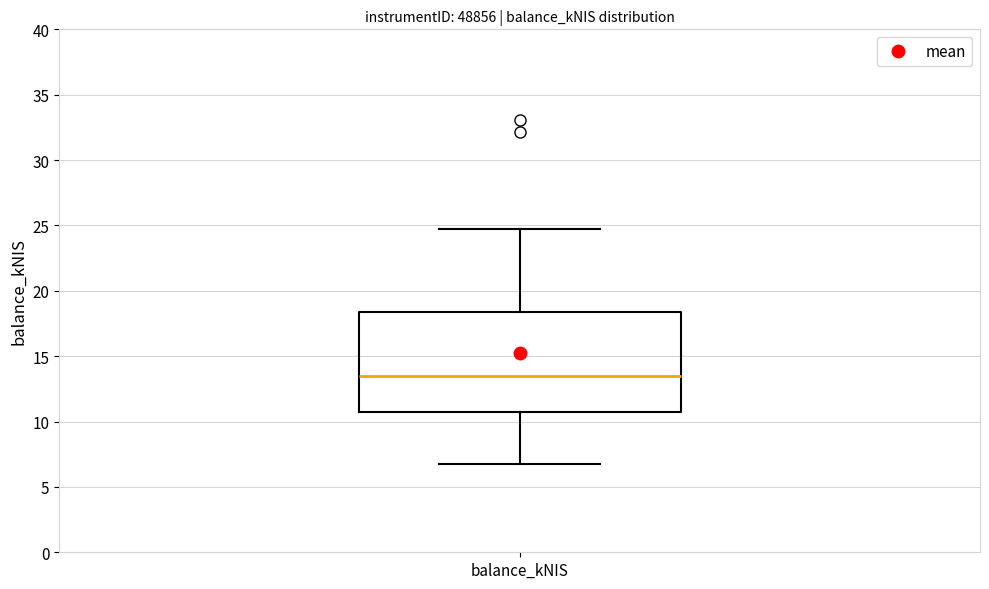

Read this box plot against the y-axis: the position of the median line, the range covered by the box, and the ends of both whiskers. The values are not printed on the chart, so give them approximately, as read against the axis.

median 13.5, box 10.5 to 18.5, whiskers 6.5 to 24.5